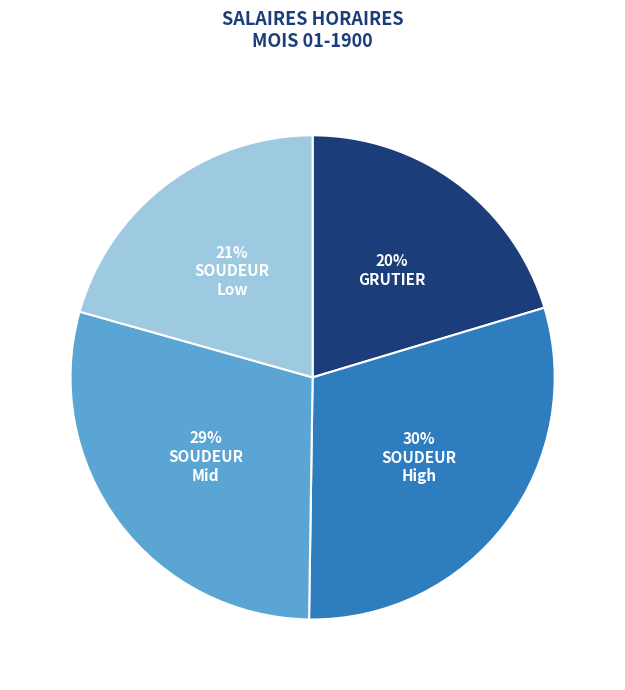

Is there any slice that represents more than half of the pie?

No